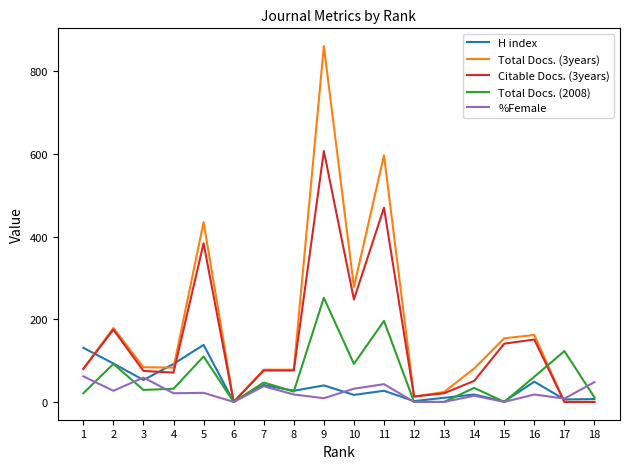

What is the average value of the H index series?

42